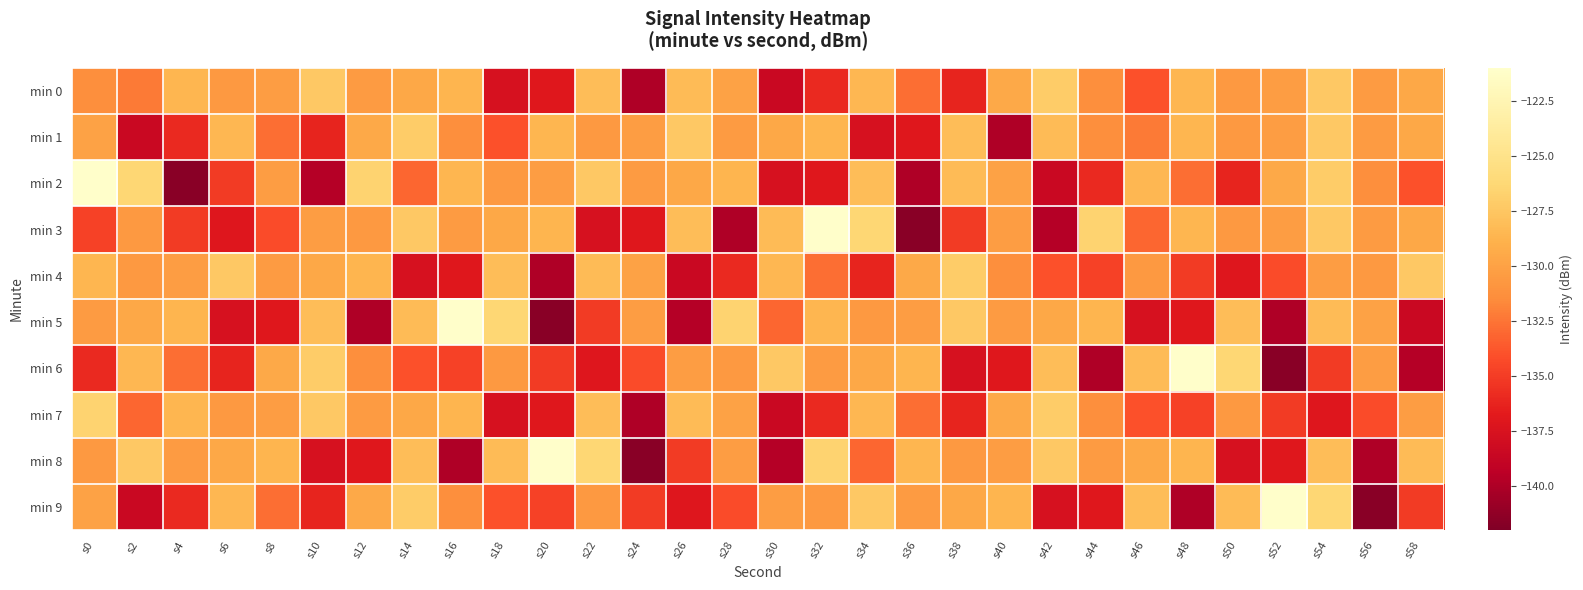

Reading left to right, list all the values displayed in this chart.

min 0: s0=-131.3	s2=-132.3	s4=-128.6	s6=-130.6	s8=-130.3	s10=-127.3	s12=-130.5	s14=-129.6	s16=-128.7	s18=-137.7	s20=-136.9	s22=-128.1	s24=-139.9	s26=-128.3	s28=-129.9	s30=-138.6	s32=-135.9	s34=-128.5	s36=-132.8	s38=-136.2	s40=-129.5	s42=-127.1	s44=-131.3	s46=-134.0	s48=-128.6	s50=-130.6	s52=-130.3	s54=-127.3	s56=-130.5	s58=-129.6
min 1: s0=-129.9	s2=-138.6	s4=-135.9	s6=-128.5	s8=-132.8	s10=-136.2	s12=-129.5	s14=-127.1	s16=-131.3	s18=-134.0	s20=-128.6	s22=-130.6	s24=-130.3	s26=-127.3	s28=-130.5	s30=-129.6	s32=-128.7	s34=-137.7	s36=-136.9	s38=-128.1	s40=-139.9	s42=-128.3	s44=-131.3	s46=-132.3	s48=-128.6	s50=-130.6	s52=-130.3	s54=-127.3	s56=-130.5	s58=-129.6
min 2: s0=-121.1	s2=-126.3	s4=-141.6	s6=-135.0	s8=-130.3	s10=-139.7	s12=-126.7	s14=-133.1	s16=-128.6	s18=-130.6	s20=-130.3	s22=-127.3	s24=-130.5	s26=-129.6	s28=-128.7	s30=-137.7	s32=-136.9	s34=-128.1	s36=-139.9	s38=-128.3	s40=-129.9	s42=-138.6	s44=-135.9	s46=-128.5	s48=-132.8	s50=-136.2	s52=-129.5	s54=-127.1	s56=-131.3	s58=-134.0
min 3: s0=-134.7	s2=-130.6	s4=-135.1	s6=-137.0	s8=-134.2	s10=-130.3	s12=-130.6	s14=-127.3	s16=-130.5	s18=-129.6	s20=-128.7	s22=-137.7	s24=-136.9	s26=-128.1	s28=-139.9	s30=-128.3	s32=-121.1	s34=-126.3	s36=-141.6	s38=-135.0	s40=-130.3	s42=-139.7	s44=-126.7	s46=-133.1	s48=-128.6	s50=-130.6	s52=-130.3	s54=-127.3	s56=-130.5	s58=-129.6
min 4: s0=-128.6	s2=-130.6	s4=-130.3	s6=-127.3	s8=-130.5	s10=-129.6	s12=-128.7	s14=-137.7	s16=-136.9	s18=-128.1	s20=-139.9	s22=-128.3	s24=-129.9	s26=-138.6	s28=-135.9	s30=-128.5	s32=-132.8	s34=-136.2	s36=-129.5	s38=-127.1	s40=-131.3	s42=-134.0	s44=-134.7	s46=-130.6	s48=-135.1	s50=-137.0	s52=-134.2	s54=-130.3	s56=-130.6	s58=-127.3
min 5: s0=-130.5	s2=-129.6	s4=-128.7	s6=-137.7	s8=-136.9	s10=-128.1	s12=-139.9	s14=-128.3	s16=-121.1	s18=-126.3	s20=-141.6	s22=-135.0	s24=-130.3	s26=-139.7	s28=-126.7	s30=-133.1	s32=-128.6	s34=-130.6	s36=-130.3	s38=-127.3	s40=-130.5	s42=-129.6	s44=-128.7	s46=-137.7	s48=-136.9	s50=-128.1	s52=-139.9	s54=-128.3	s56=-129.9	s58=-138.6
min 6: s0=-135.9	s2=-128.5	s4=-132.8	s6=-136.2	s8=-129.5	s10=-127.1	s12=-131.3	s14=-134.0	s16=-134.7	s18=-130.6	s20=-135.1	s22=-137.0	s24=-134.2	s26=-130.3	s28=-130.6	s30=-127.3	s32=-130.5	s34=-129.6	s36=-128.7	s38=-137.7	s40=-136.9	s42=-128.1	s44=-139.9	s46=-128.3	s48=-121.1	s50=-126.3	s52=-141.6	s54=-135.0	s56=-130.3	s58=-139.7
min 7: s0=-126.7	s2=-133.1	s4=-128.6	s6=-130.6	s8=-130.3	s10=-127.3	s12=-130.5	s14=-129.6	s16=-128.7	s18=-137.7	s20=-136.9	s22=-128.1	s24=-139.9	s26=-128.3	s28=-129.9	s30=-138.6	s32=-135.9	s34=-128.5	s36=-132.8	s38=-136.2	s40=-129.5	s42=-127.1	s44=-131.3	s46=-134.0	s48=-134.7	s50=-130.6	s52=-135.1	s54=-137.0	s56=-134.2	s58=-130.3
min 8: s0=-130.6	s2=-127.3	s4=-130.5	s6=-129.6	s8=-128.7	s10=-137.7	s12=-136.9	s14=-128.1	s16=-139.9	s18=-128.3	s20=-121.1	s22=-126.3	s24=-141.6	s26=-135.0	s28=-130.3	s30=-139.7	s32=-126.7	s34=-133.1	s36=-128.6	s38=-130.6	s40=-130.3	s42=-127.3	s44=-130.5	s46=-129.6	s48=-128.7	s50=-137.7	s52=-136.9	s54=-128.1	s56=-139.9	s58=-128.3
min 9: s0=-129.9	s2=-138.6	s4=-135.9	s6=-128.5	s8=-132.8	s10=-136.2	s12=-129.5	s14=-127.1	s16=-131.3	s18=-134.0	s20=-134.7	s22=-130.6	s24=-135.1	s26=-137.0	s28=-134.2	s30=-130.3	s32=-130.6	s34=-127.3	s36=-130.5	s38=-129.6	s40=-128.7	s42=-137.7	s44=-136.9	s46=-128.1	s48=-139.9	s50=-128.3	s52=-121.1	s54=-126.3	s56=-141.6	s58=-135.0